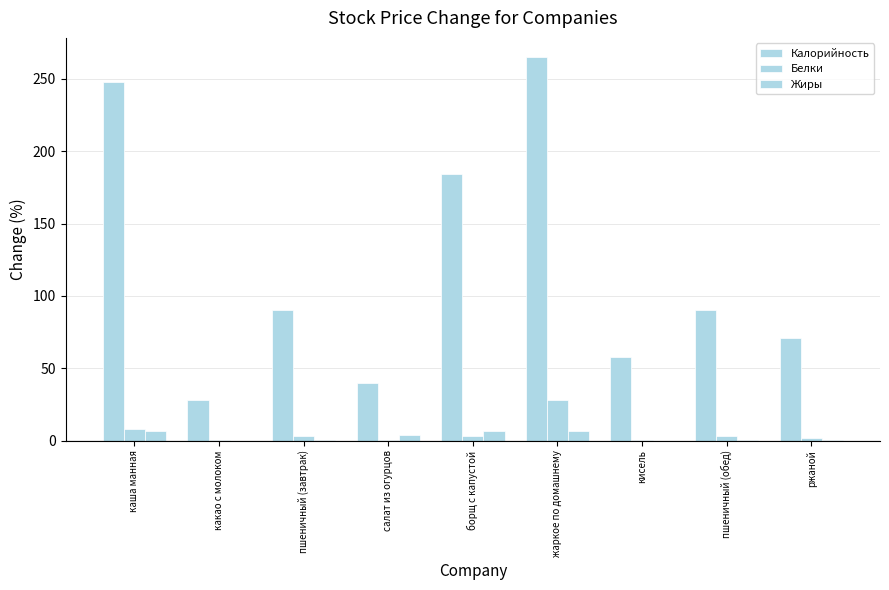

Reading left to right, list all the values displayed in this chart.

Калорийность: каша манная=248.0	какао с молоком=28.0	пшеничный (завтрак)=90.0	салат из огурцов=40.0	борщ с капустой=184.0	жаркое по домашнему=265.0	кисель=58.0	пшеничный (обед)=90.0	ржаной=71.0
Белки: каша манная=8.0	какао с молоком=0.2	пшеничный (завтрак)=3.0	салат из огурцов=0.5	борщ с капустой=3.0	жаркое по домашнему=28.0	кисель=0.2	пшеничный (обед)=3.0	ржаной=2.0
Жиры: каша манная=7.0	какао с молоком=0.0	пшеничный (завтрак)=0.3	салат из огурцов=4.0	борщ с капустой=7.0	жаркое по домашнему=7.0	кисель=0.1	пшеничный (обед)=0.3	ржаной=0.3